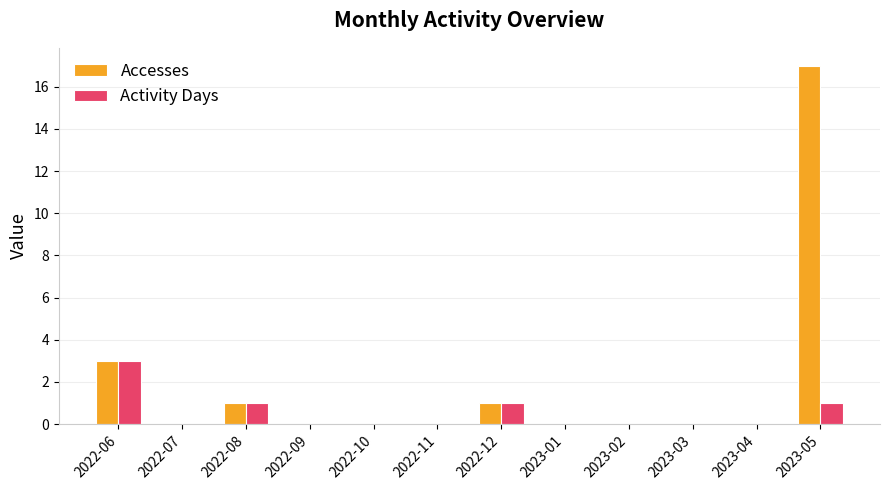

What is the highest value of the Accesses series?

17